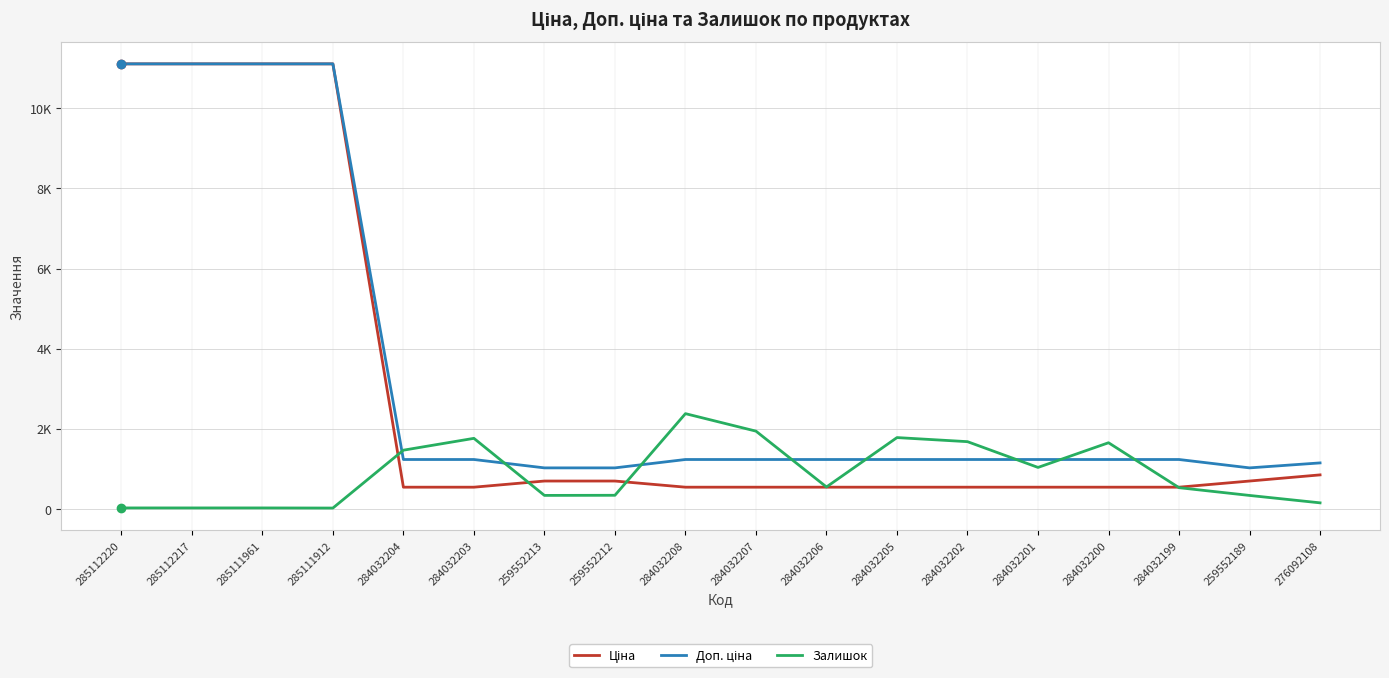

Does the chart have visible grid lines?

Yes